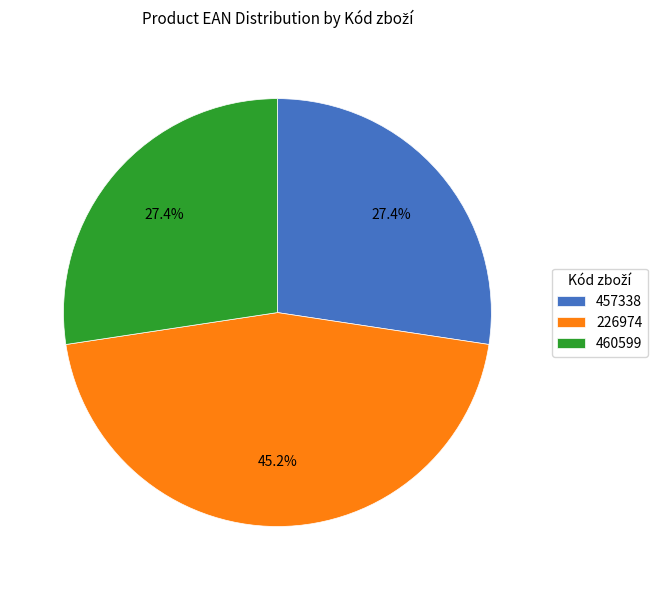

To the nearest percent, what is the combined percentage of 460599 and 226974?

73%